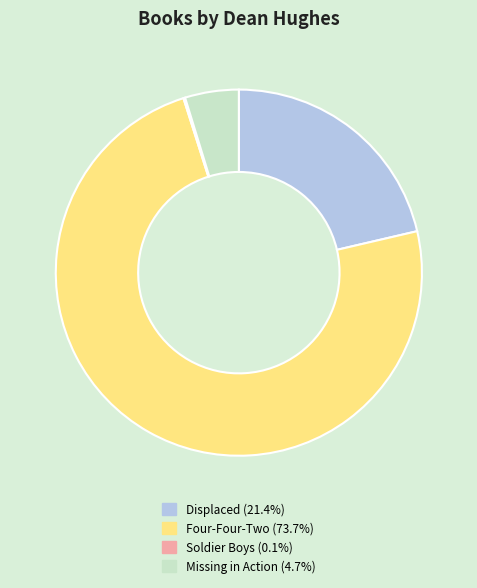

Combined, do Missing in Action (4.7%) and Four-Four-Two (73.7%) account for over 50%?

Yes